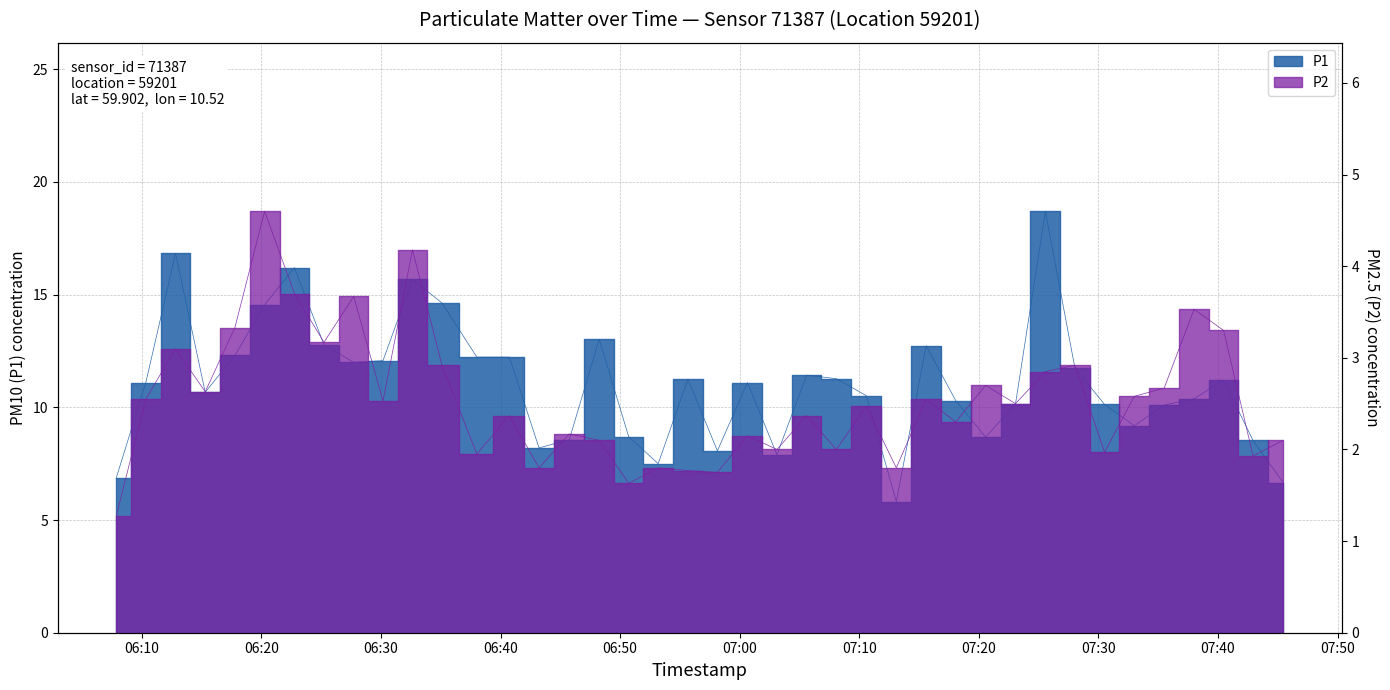

The P1 series shows 16.2 at 07:30. True or false?

False